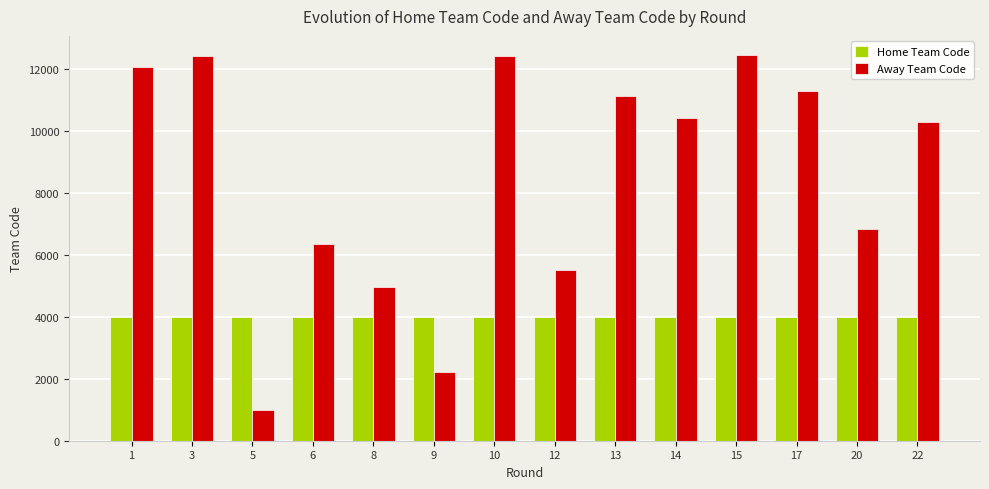

What is the minimum value for Home Team Code?

3984